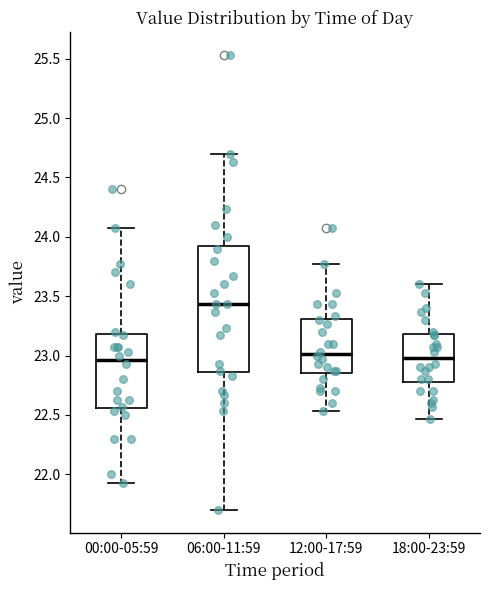

Comparing the boxes themselves (not the whiskers), which one is the tallest?

06:00-11:59